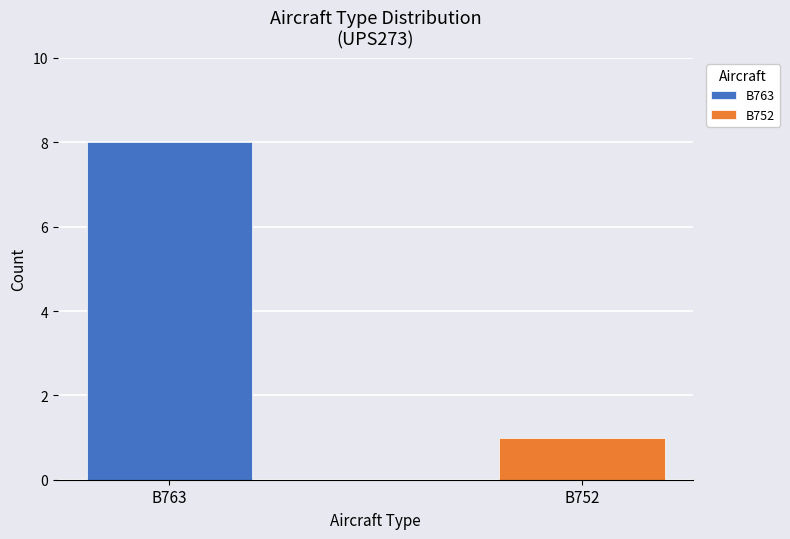

Rank the series by their maximum value, from lowest to highest.

B752, B763